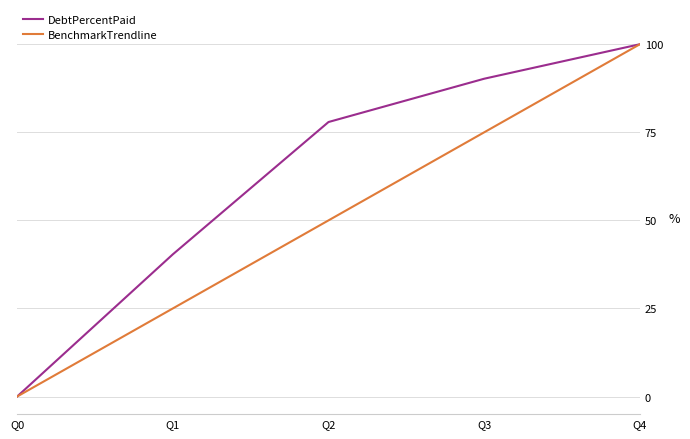

What is the spread (max minus min) of values at Q3?

15.2